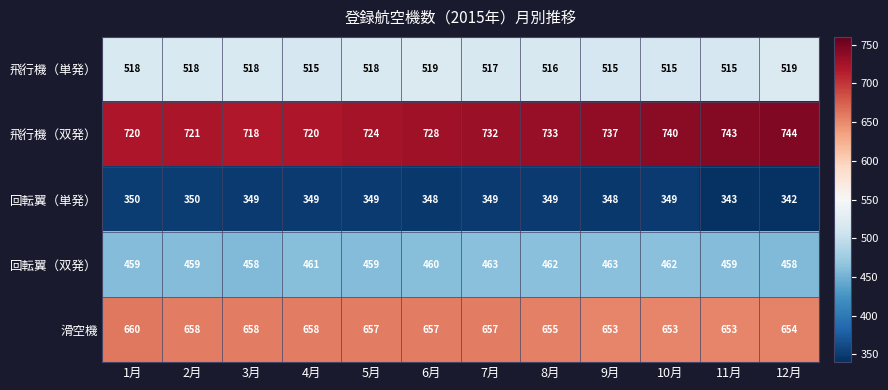

How many 回転翼（単発） values are between 348 and 349?

8